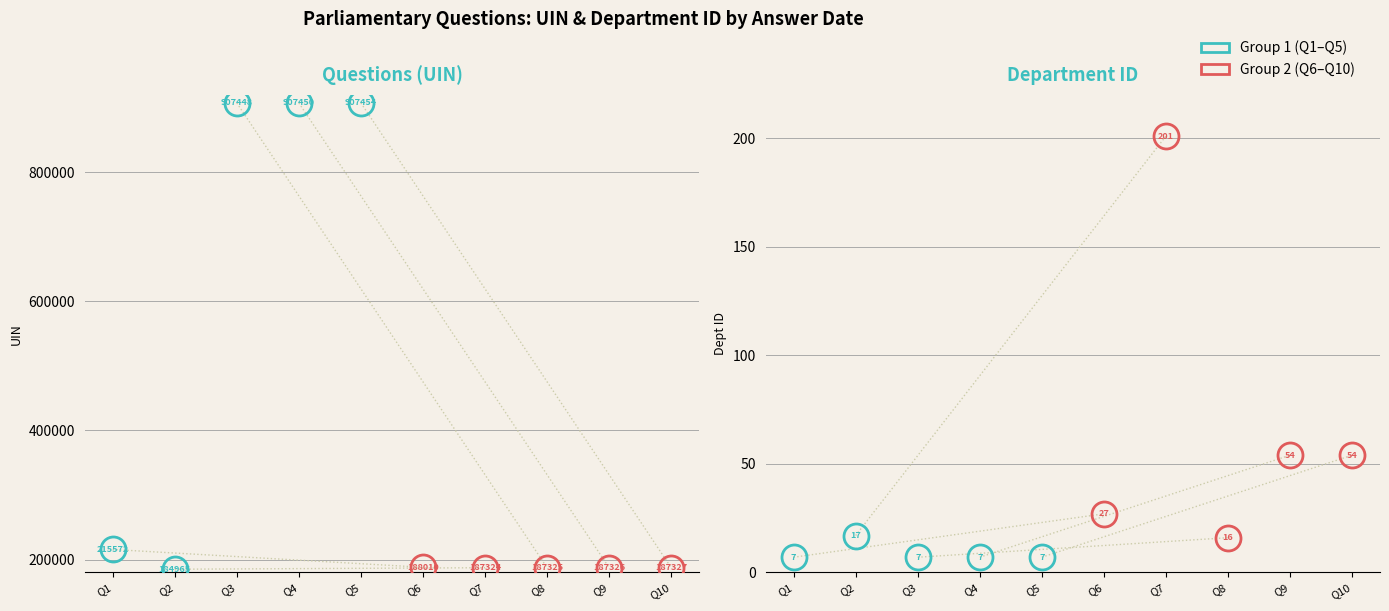

Which series has the largest total across all categories?

Group 2